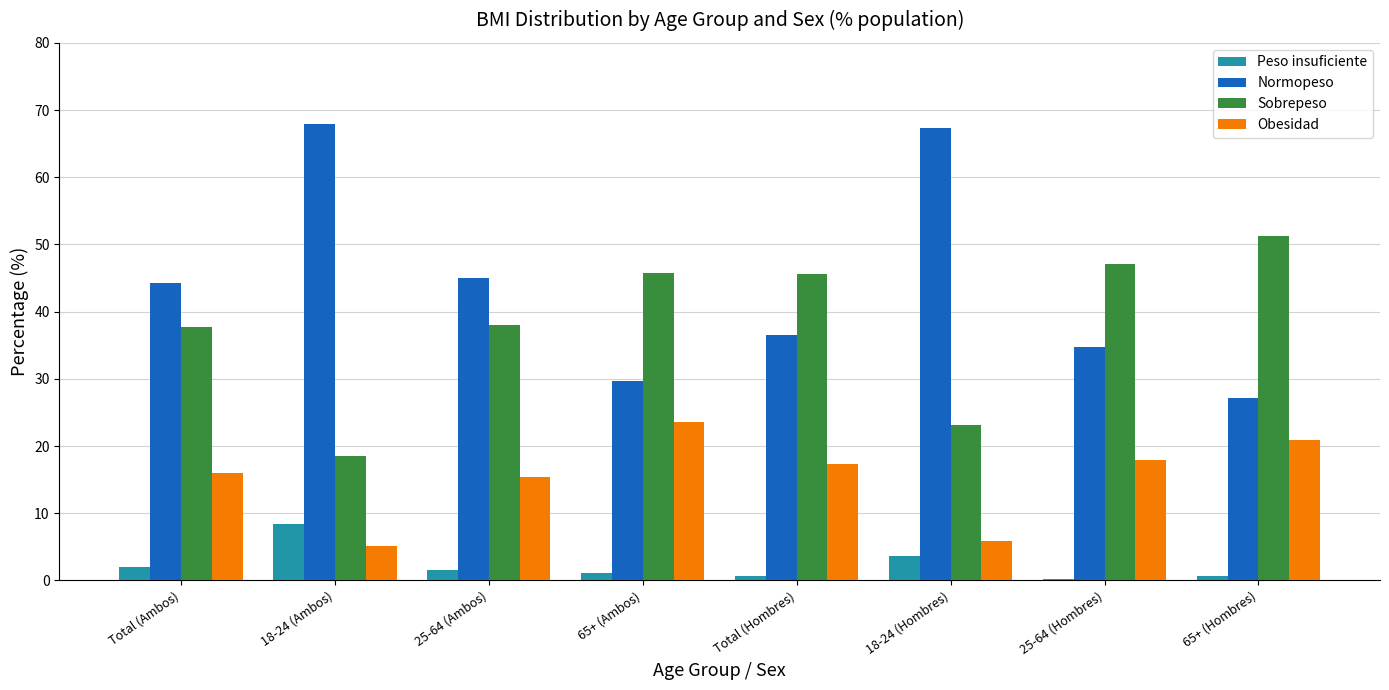

What is the sum of all Sobrepeso values?

306.9